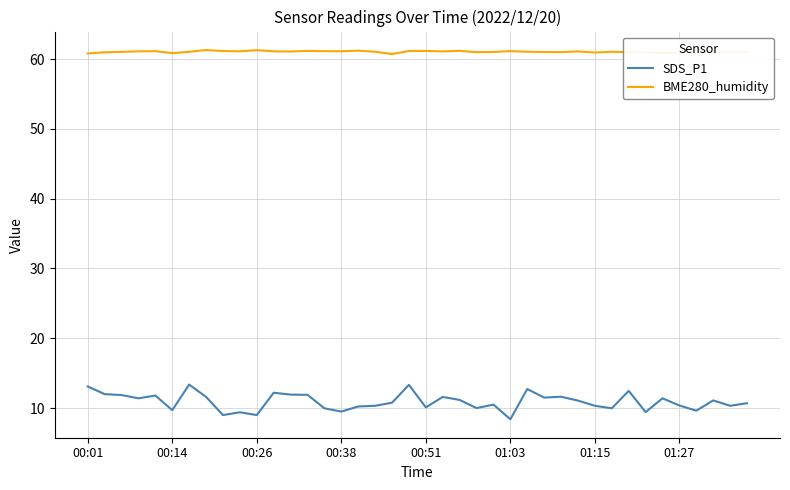

Rank the series by their maximum value, from lowest to highest.

SDS_P1, BME280_humidity